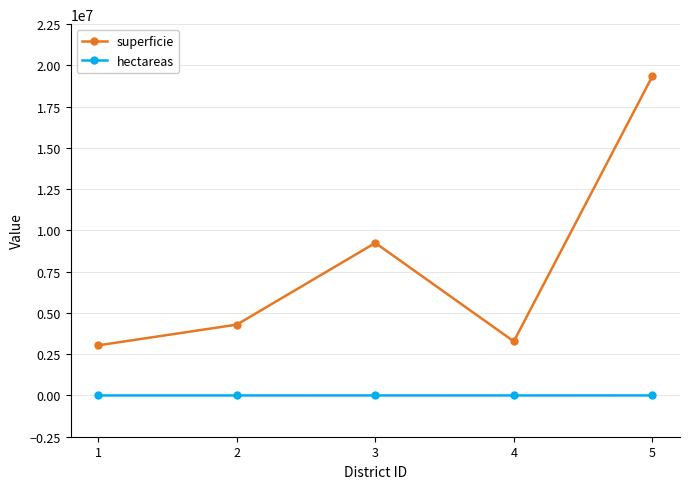

What is the average value of the superficie series?

7838600